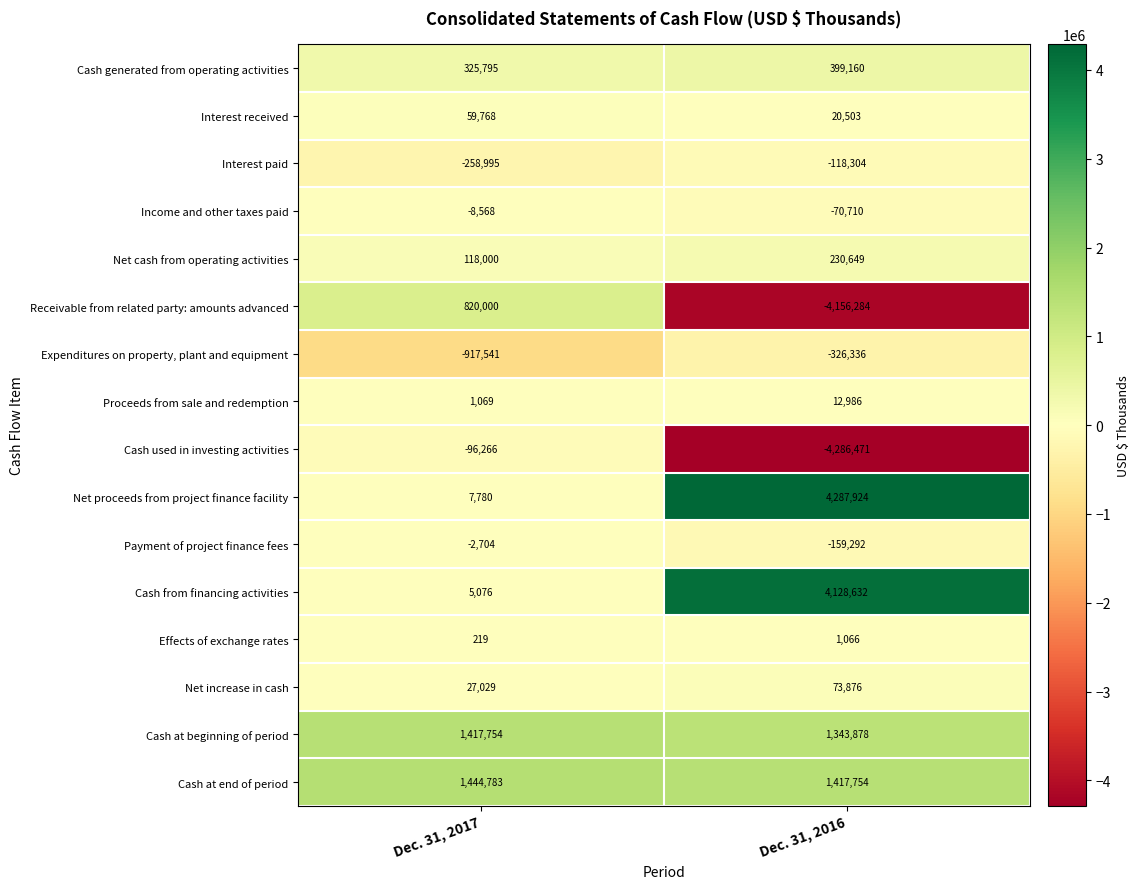

Which series has the largest total across all categories?

Net proceeds from project finance facility